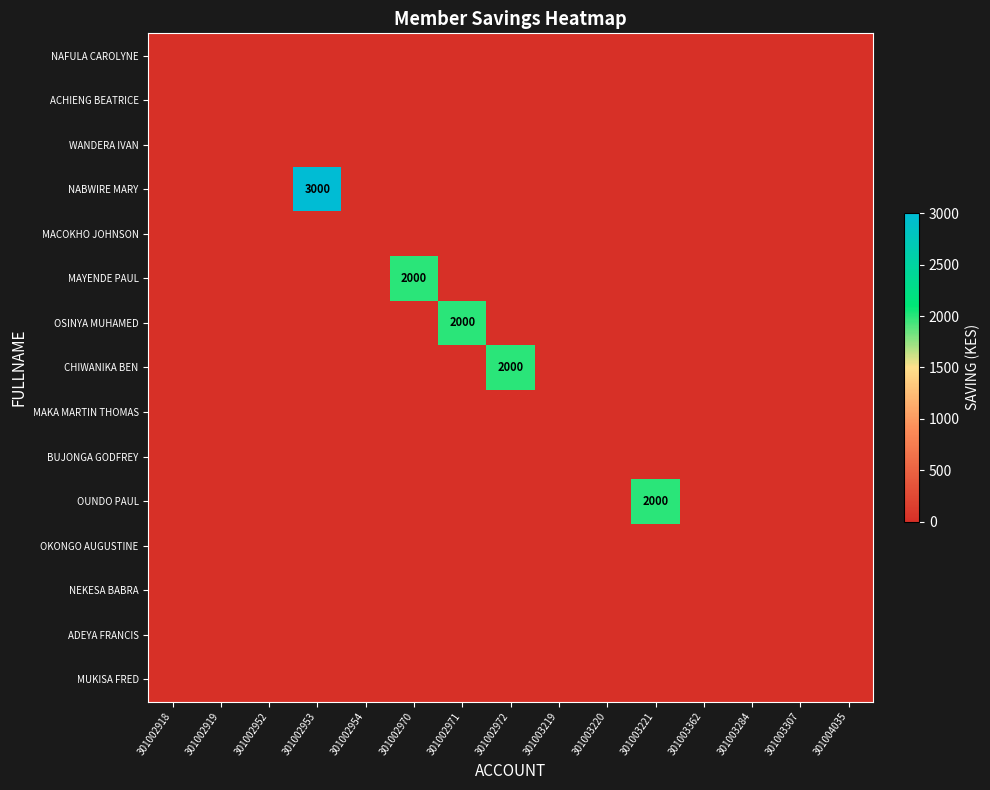

How many values in the OUNDO PAUL series exceed 0?

1